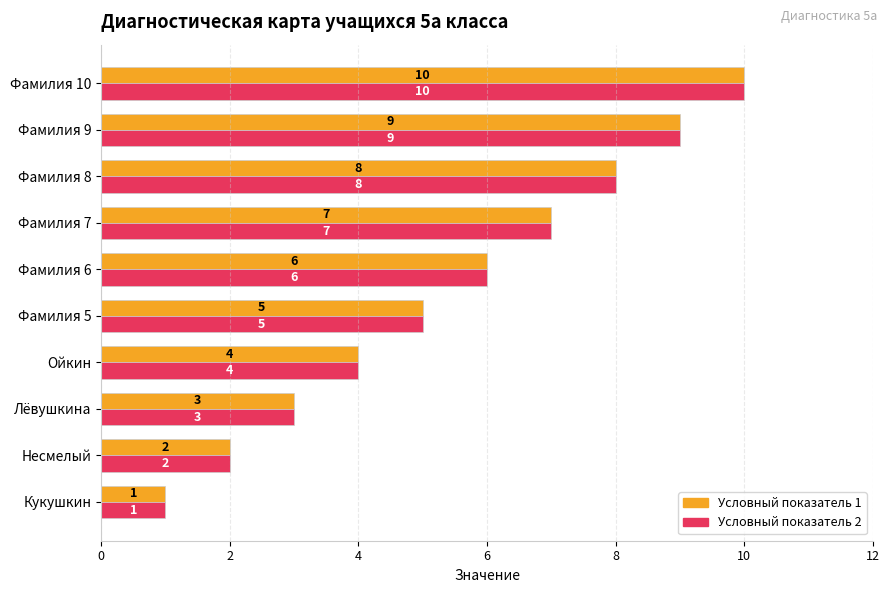

At which category is the sum across all series the highest?

Фамилия 10